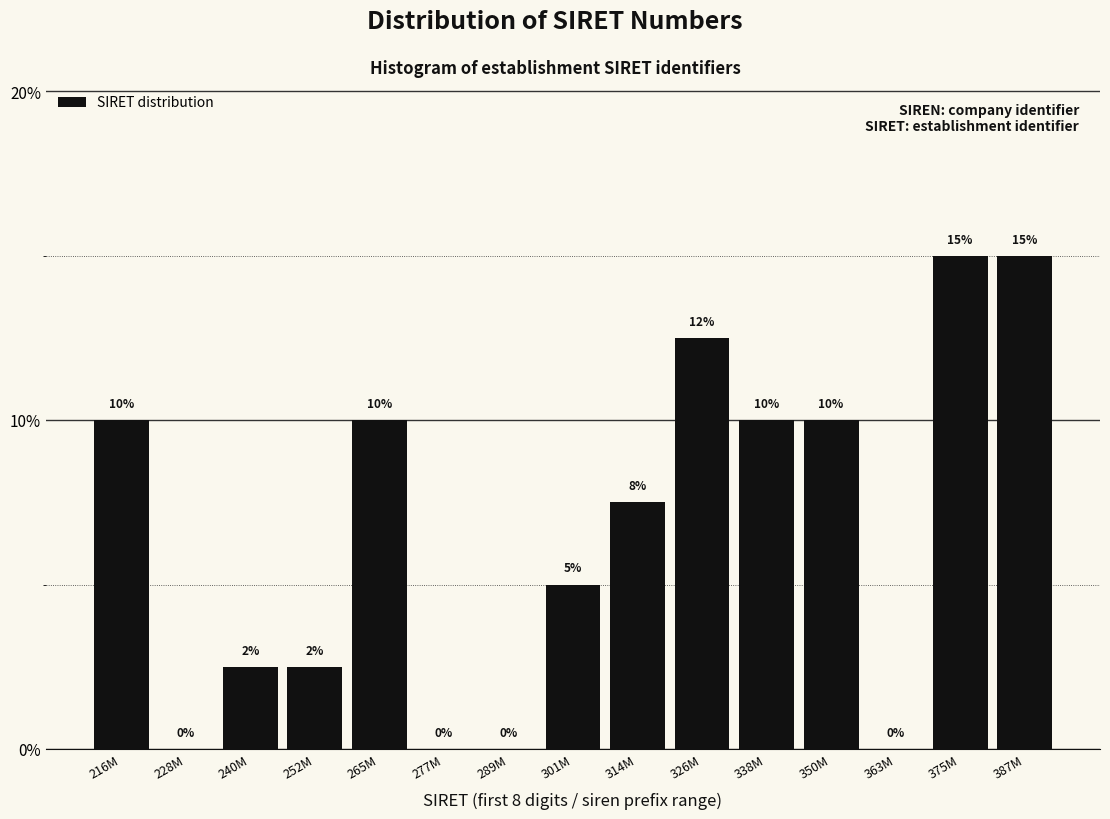

What is the maximum value shown in the chart?

15.0